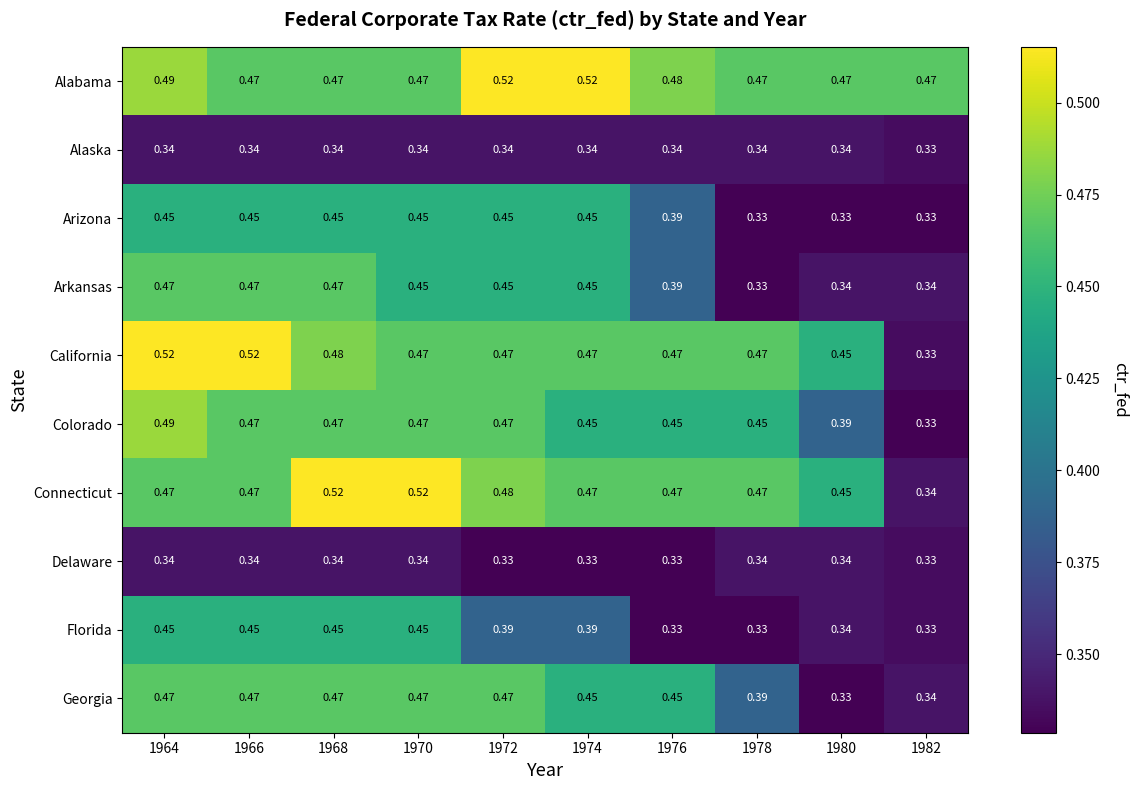

Is the value of Florida at 1976 greater than the value of Alabama at 1976?

No